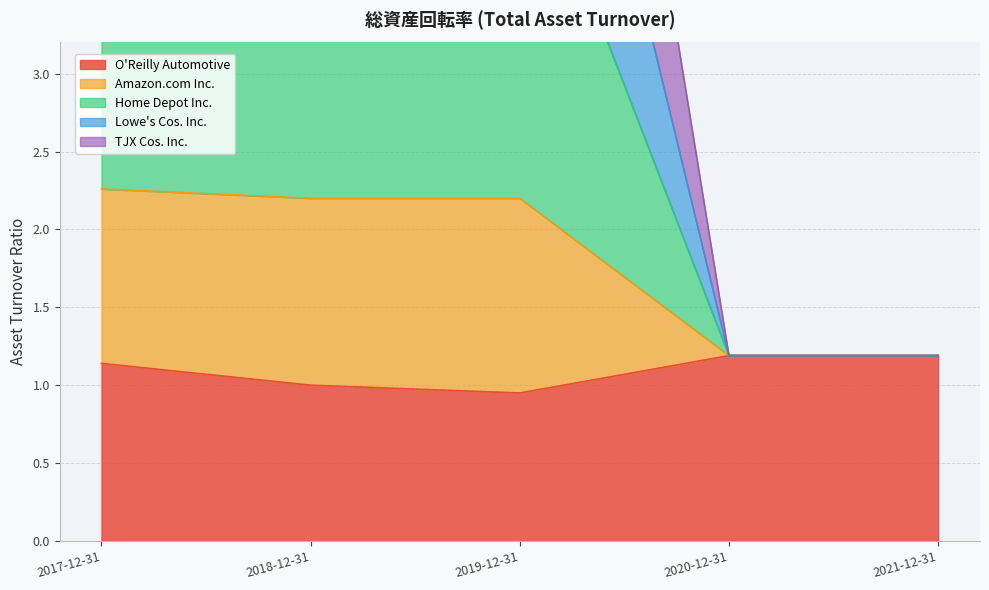

What is the value of the Lowe's Cos. Inc. point at the 3rd from the left?

6.7